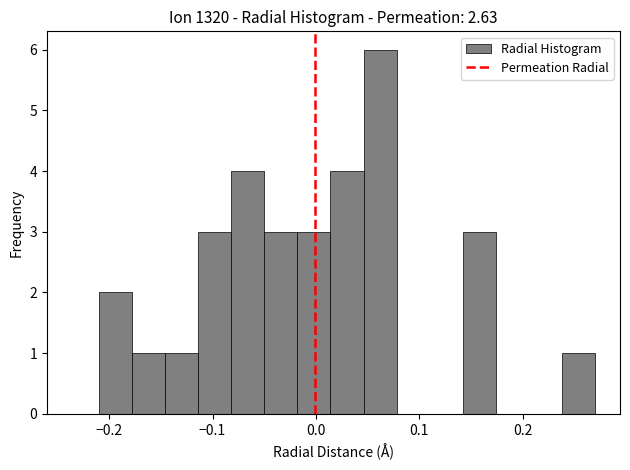

Read against the x-axis, roughly where is the centre of the tallest bar?

0.06